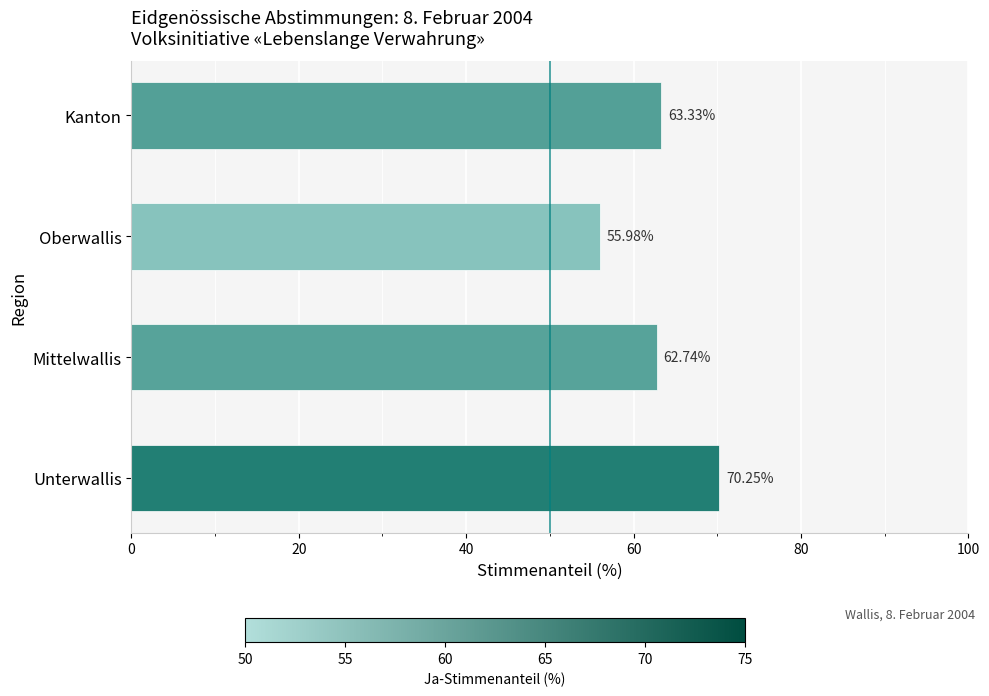

List the labels in order of value, smallest first.

Oberwallis, Mittelwallis, Kanton, Unterwallis